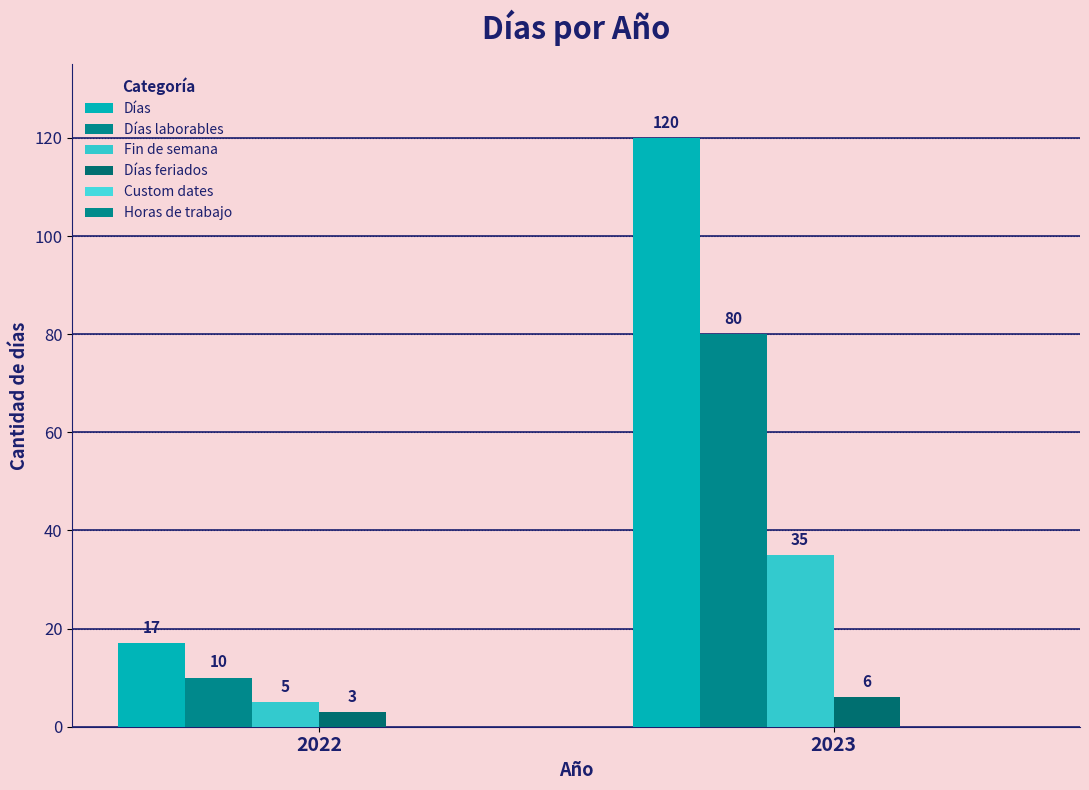

Reading right to left, transcribe all the data shown in this chart.

Días: 2023=120	2022=17
Días laborables: 2023=80	2022=10
Fin de semana: 2023=35	2022=5
Días feriados: 2023=6	2022=3
Custom dates: 2023=0	2022=0
Horas de trabajo: 2023=0	2022=0